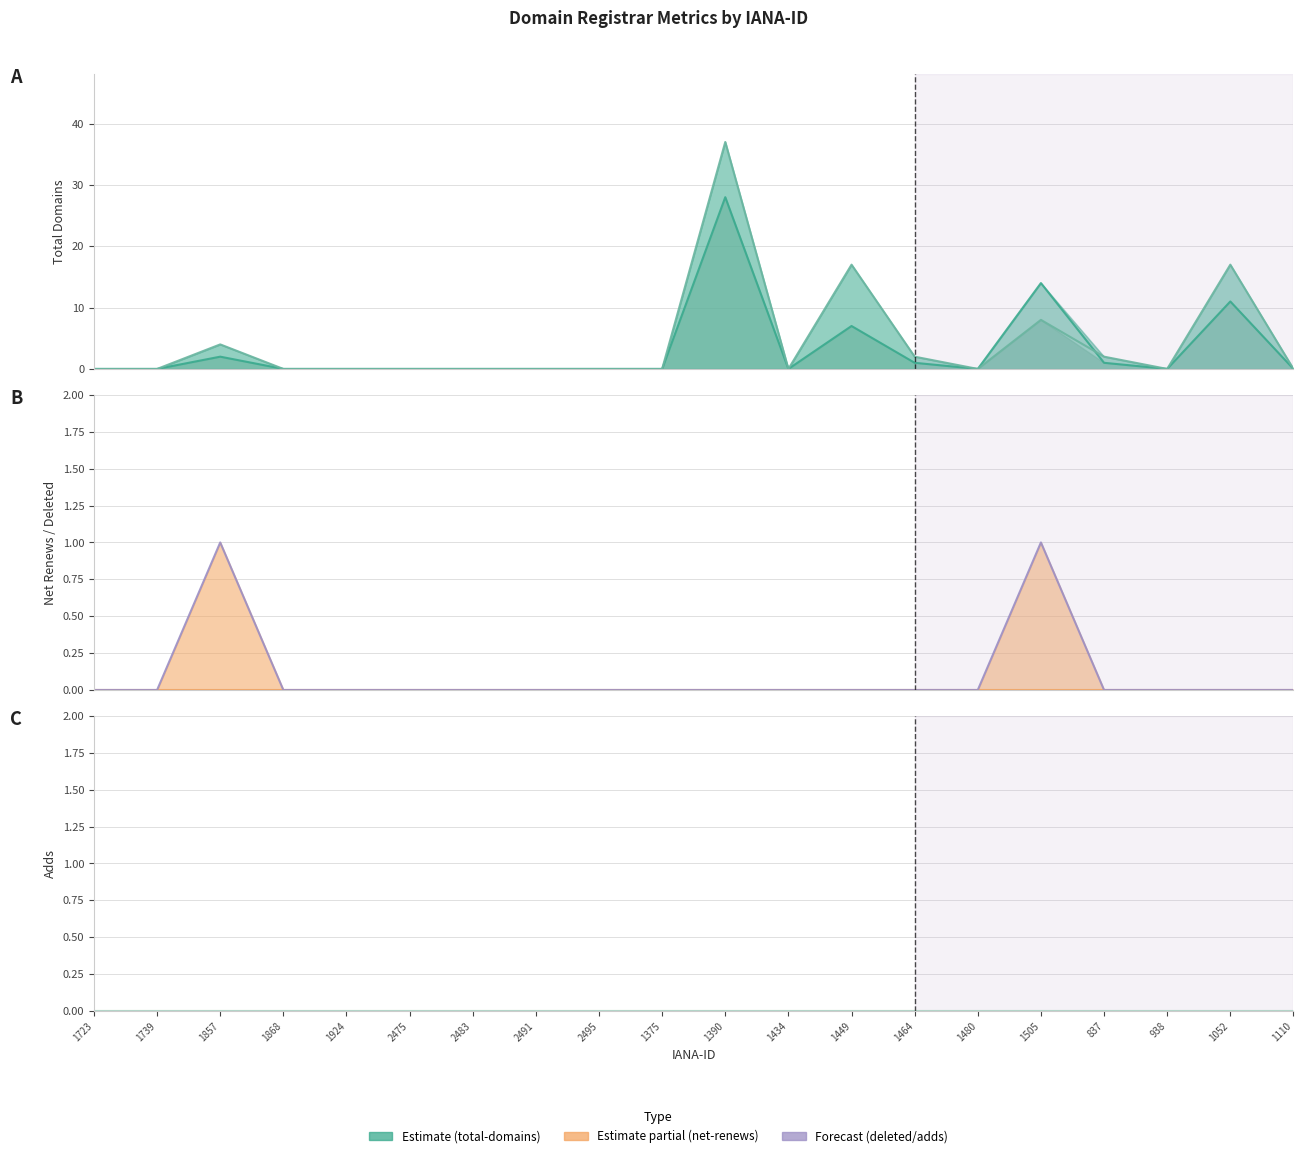

At which label does total-domains (line) reach its minimum?

1723